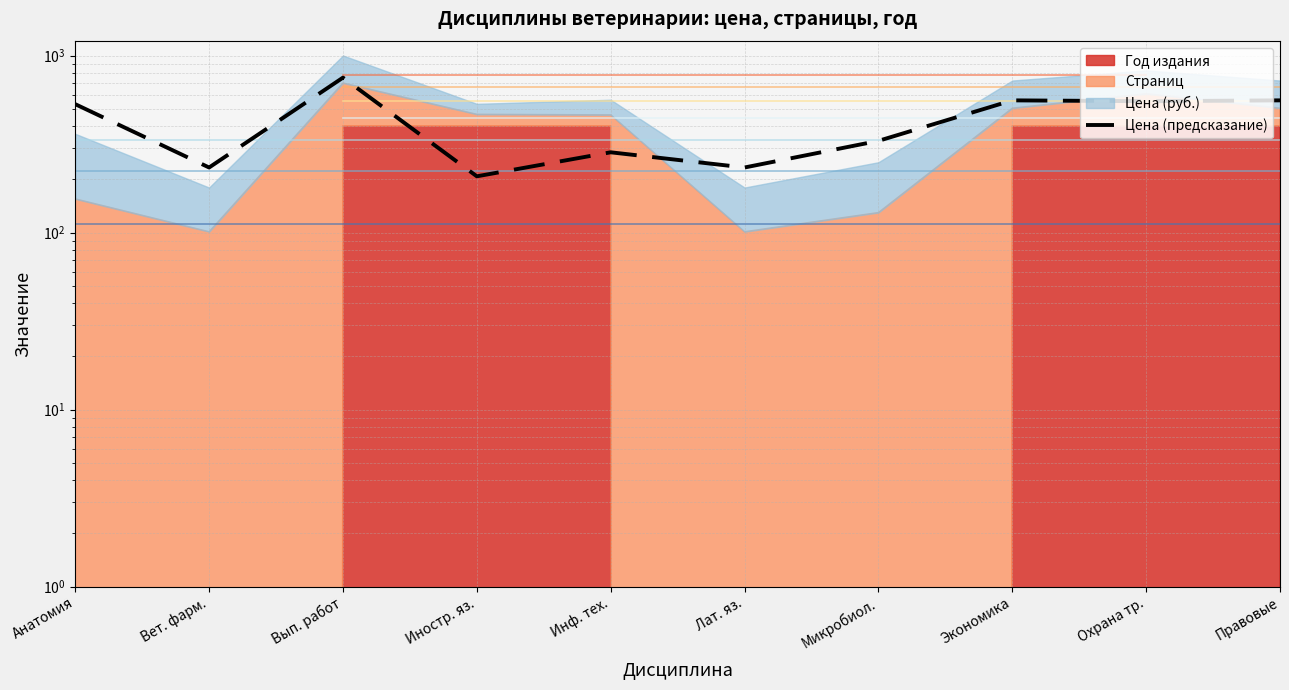

What is the change in value from Инф. тех. to Лат. яз.?

-51.0